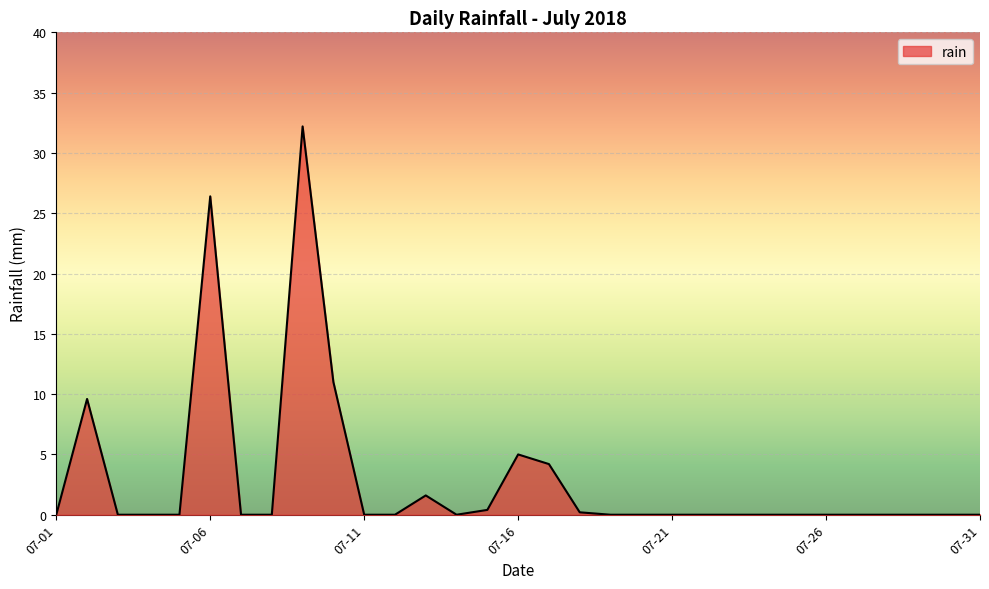

What is the difference between the maximum and minimum values?

32.2